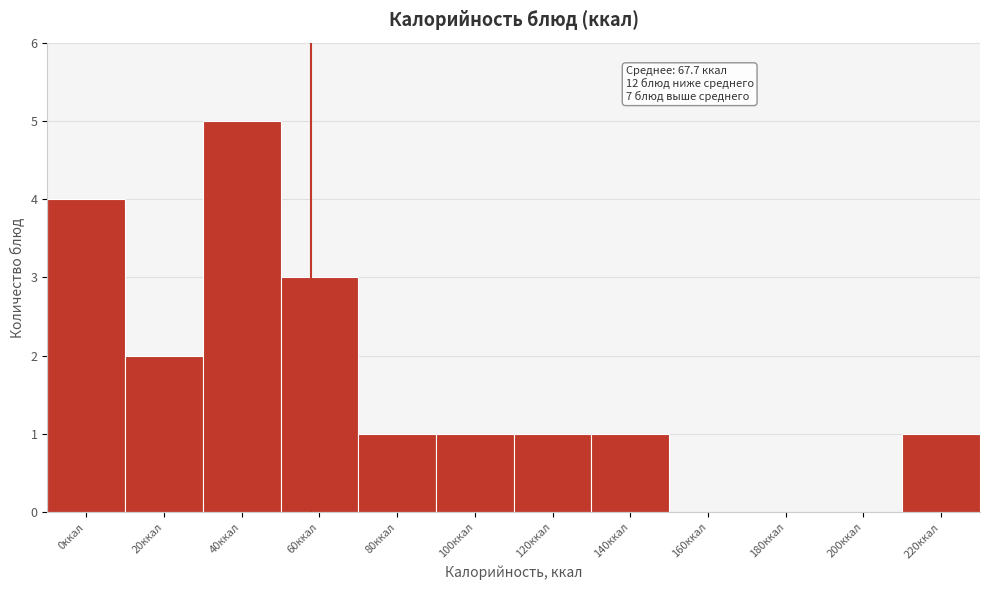

Reading right to left, transcribe all the data shown in this chart.

220ккал=1	200ккал=0	180ккал=0	160ккал=0	140ккал=1	120ккал=1	100ккал=1	80ккал=1	60ккал=3	40ккал=5	20ккал=2	0ккал=4